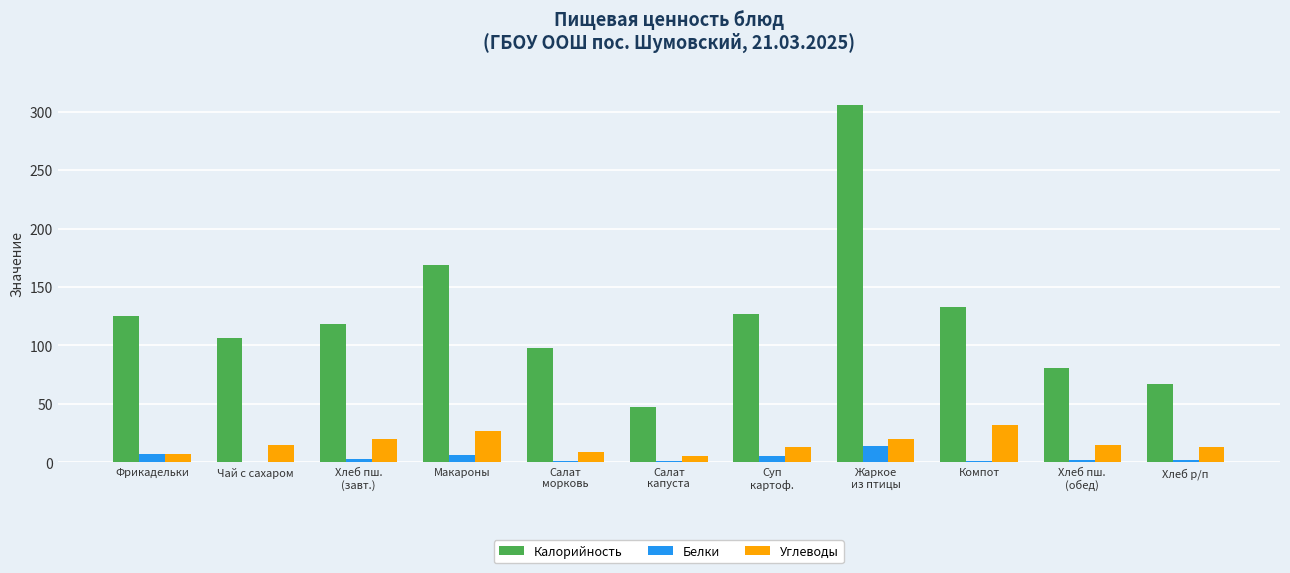

Is it true that Углеводы equals 13 at Хлеб р/п?

True